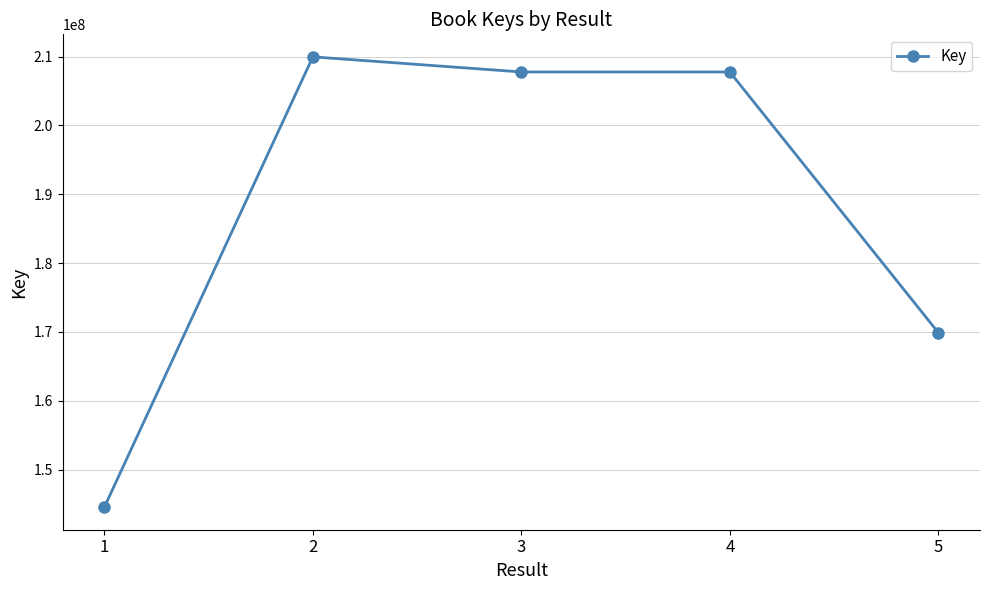

Which category has the lowest value across all series?

1